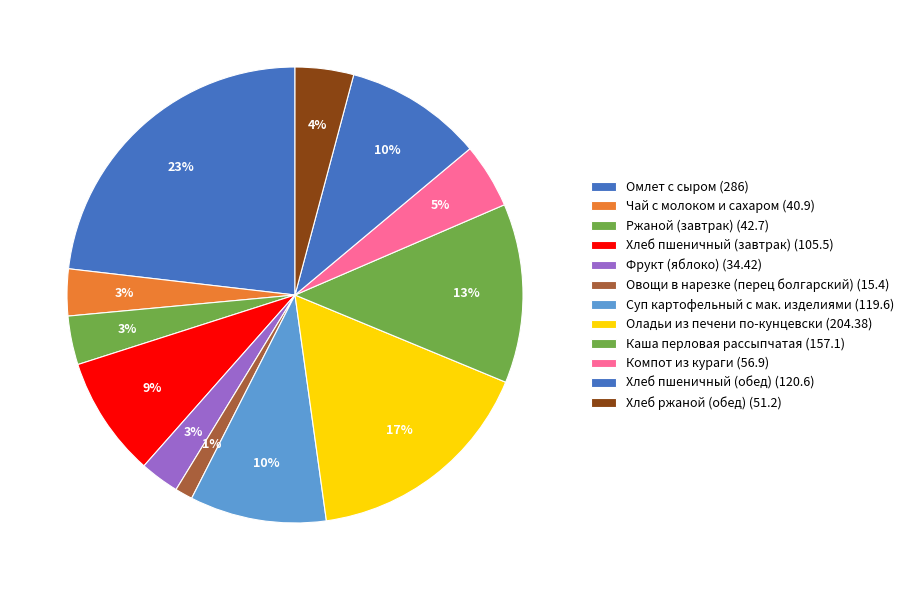

Is it true that Хлеб пшеничный (обед) is 22% of the pie?

False